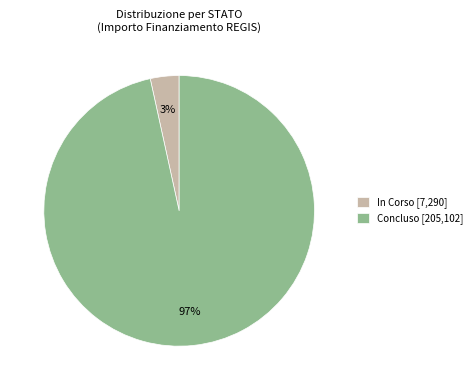

To the nearest percent, what percentage of the pie is Concluso [205,102]?

97%